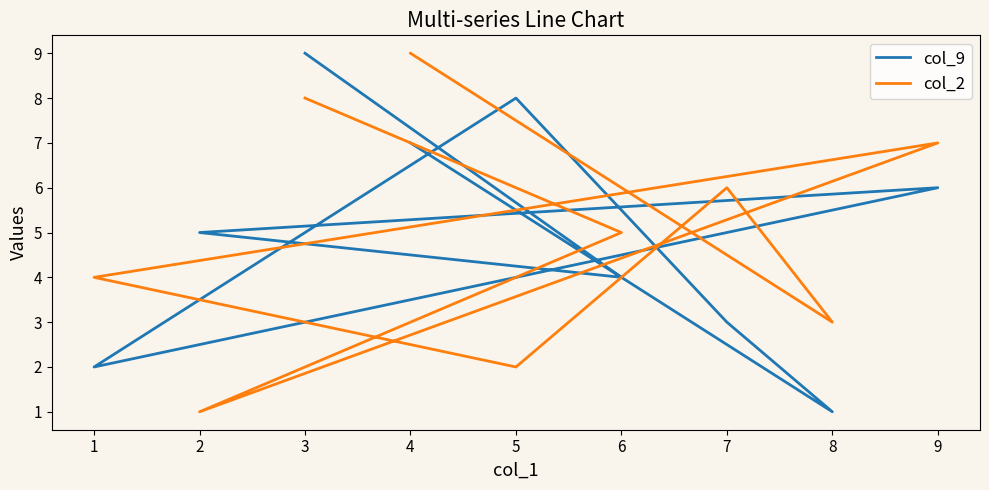

How many col_9 values are between 3 and 7?

5